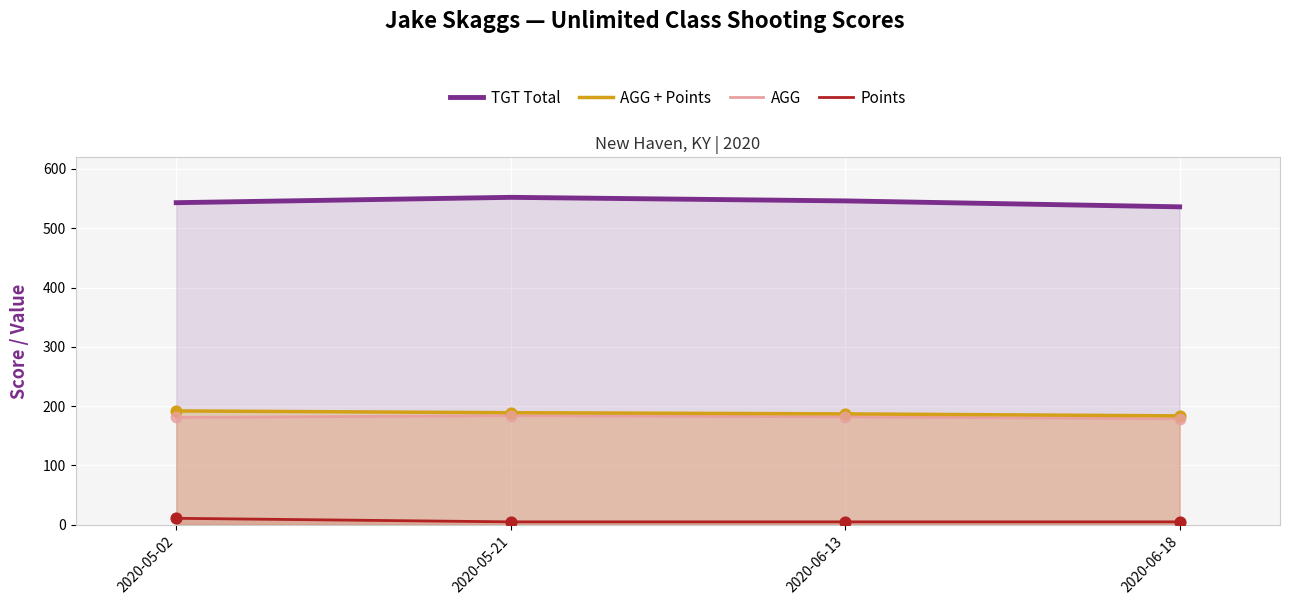

What is the total value across all series at 2020-05-02?

927.0